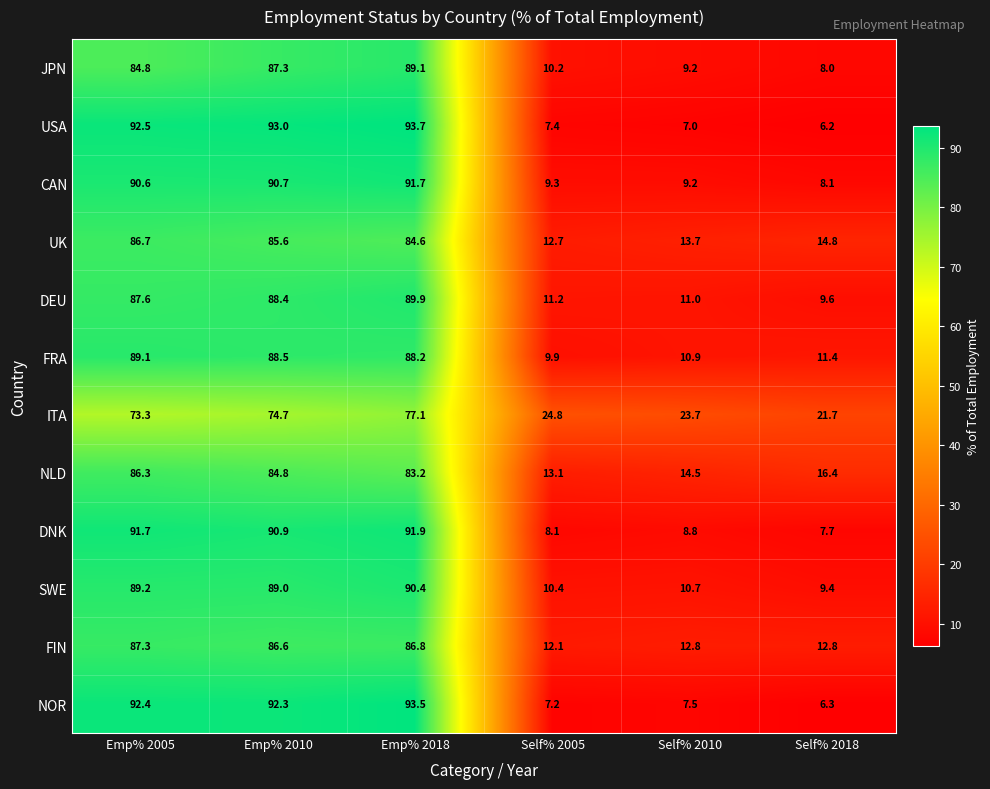

What is the minimum value shown in the chart?

6.2